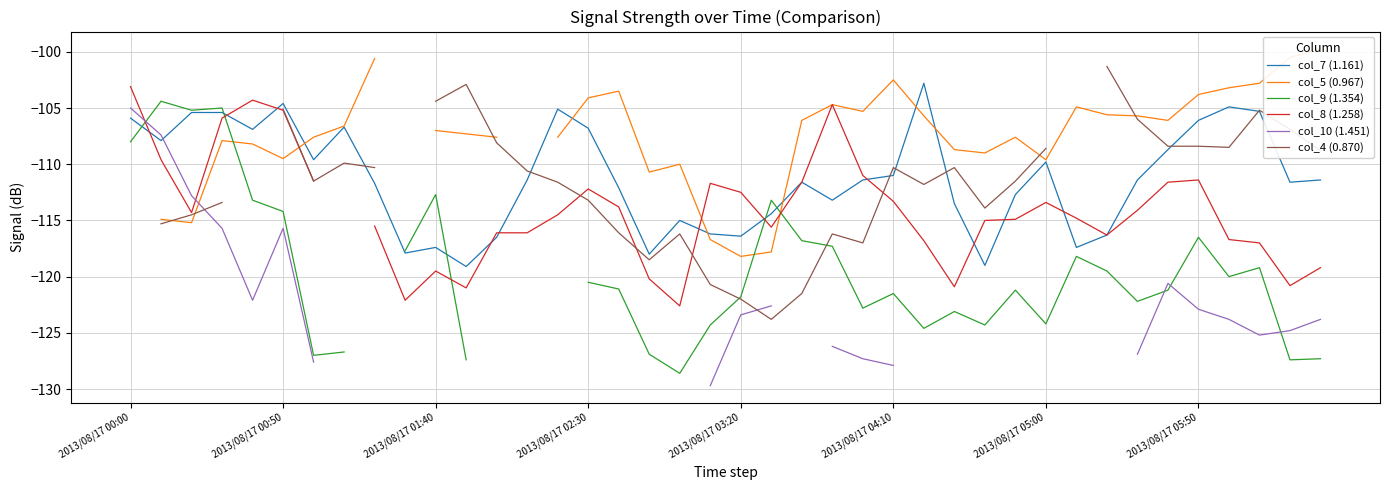

How many lines are shown in the chart?

6